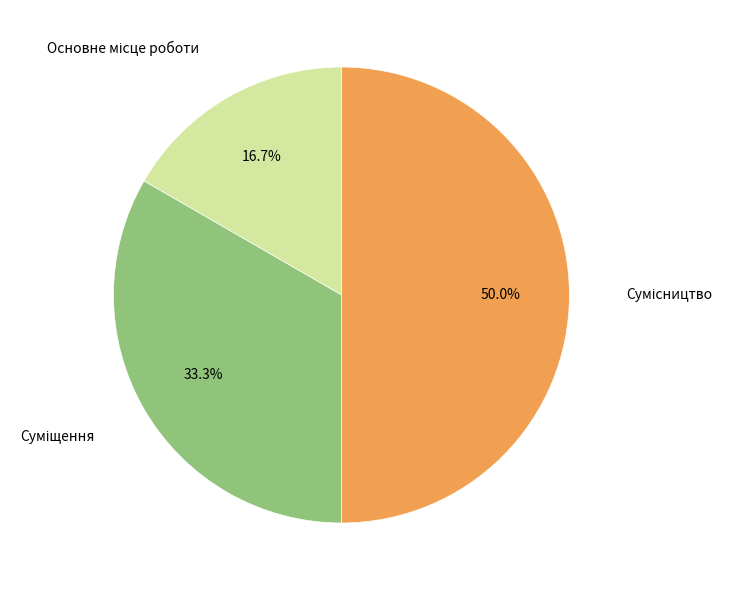

To the nearest percent, what is the combined percentage of Сумісництво and Суміщення?

83%